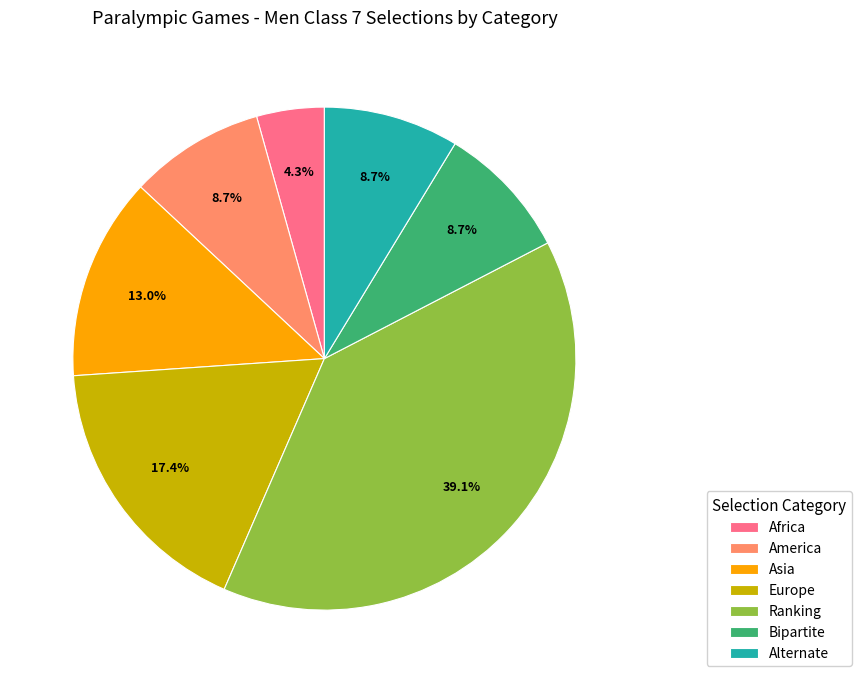

How many slices are in this pie chart?

7